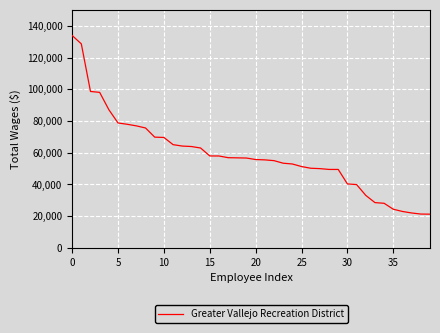

What is the difference between the second highest and minimum values?

107307